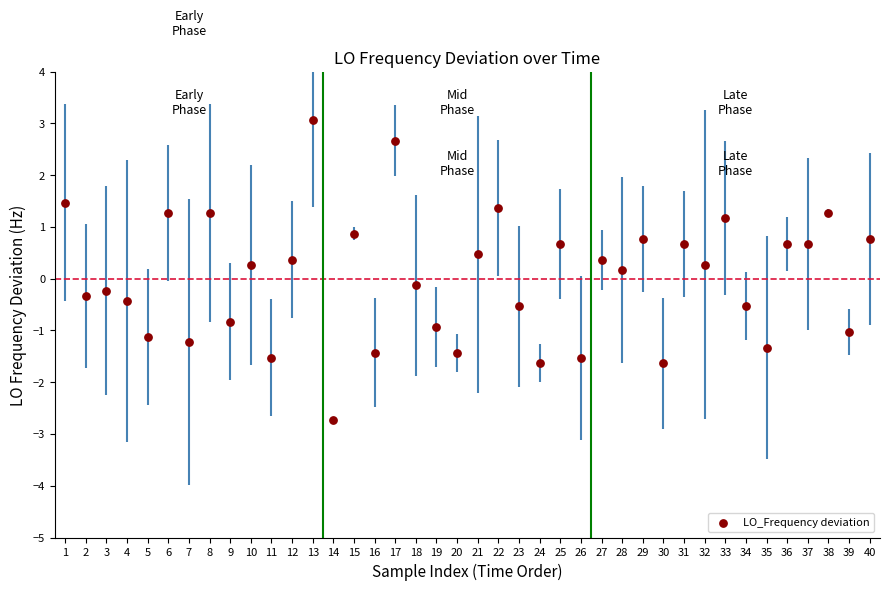

What is the range of X values (max minus min)?

39.0